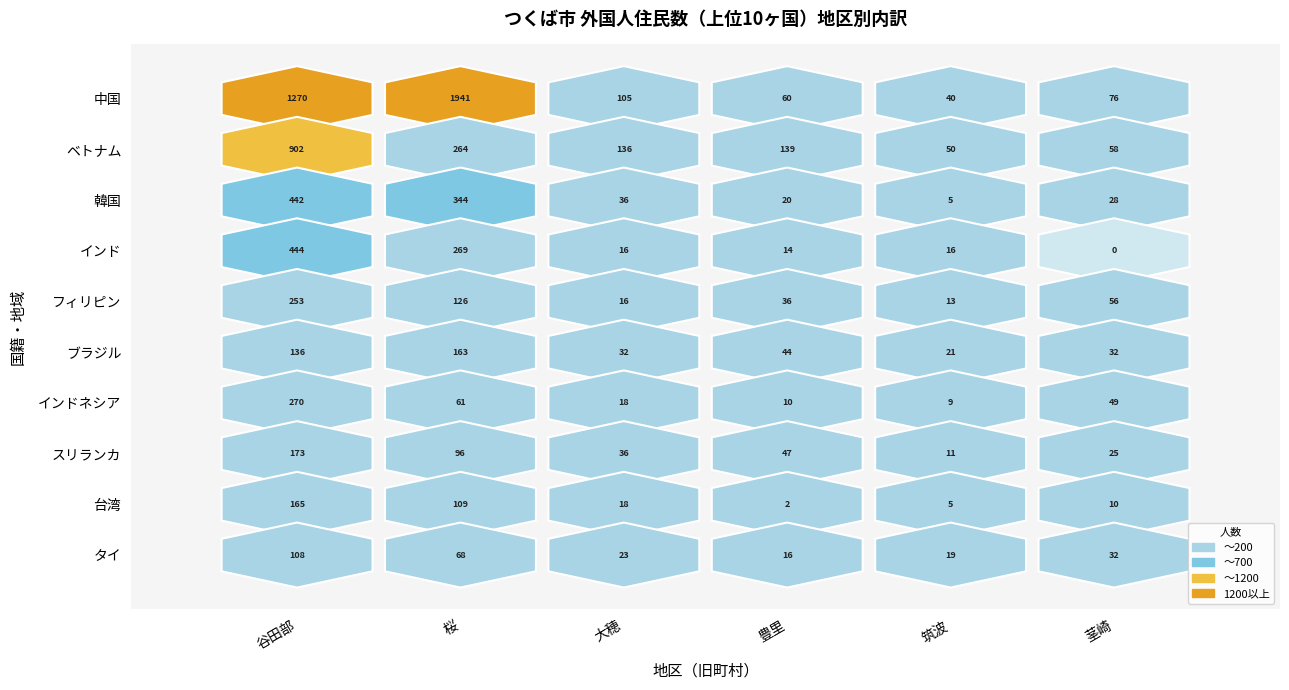

How many values in the 台湾 series are below 18?

3